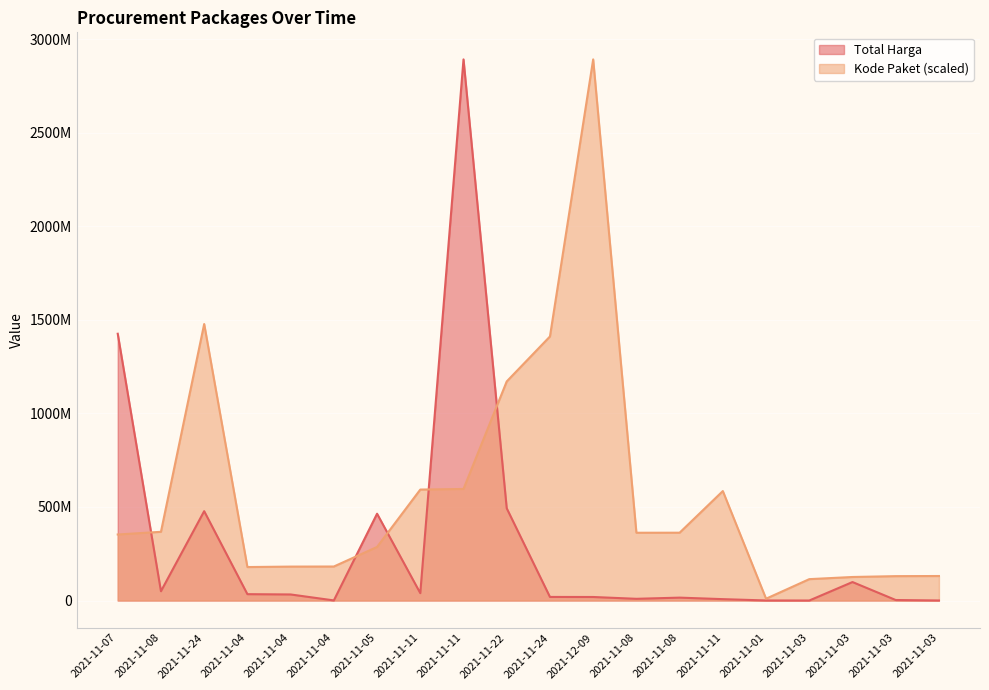

What is the approximate value of Total Harga at 2021-11-24?

477600000.0